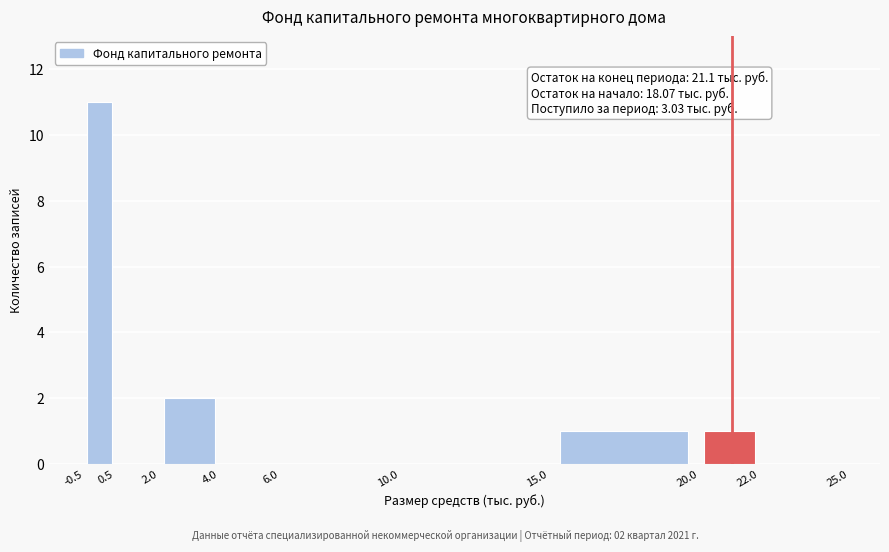

Over which range of the x-axis is the bar tallest?

-0.5 to 0.5